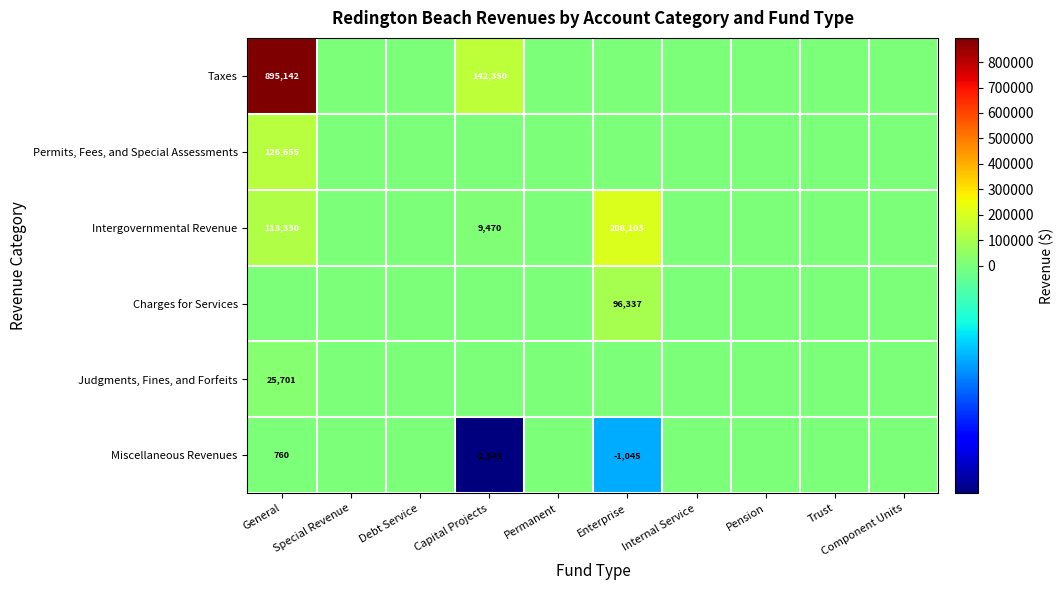

The Taxes series shows 895142 at General. True or false?

True